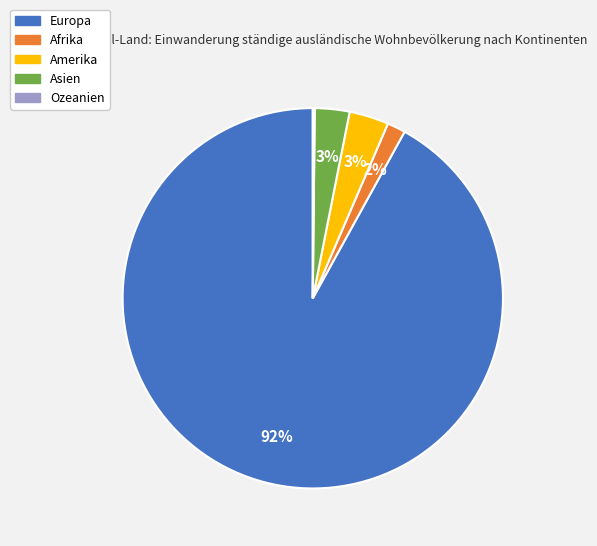

The Europa slice represents 99% of the pie. True or false?

False